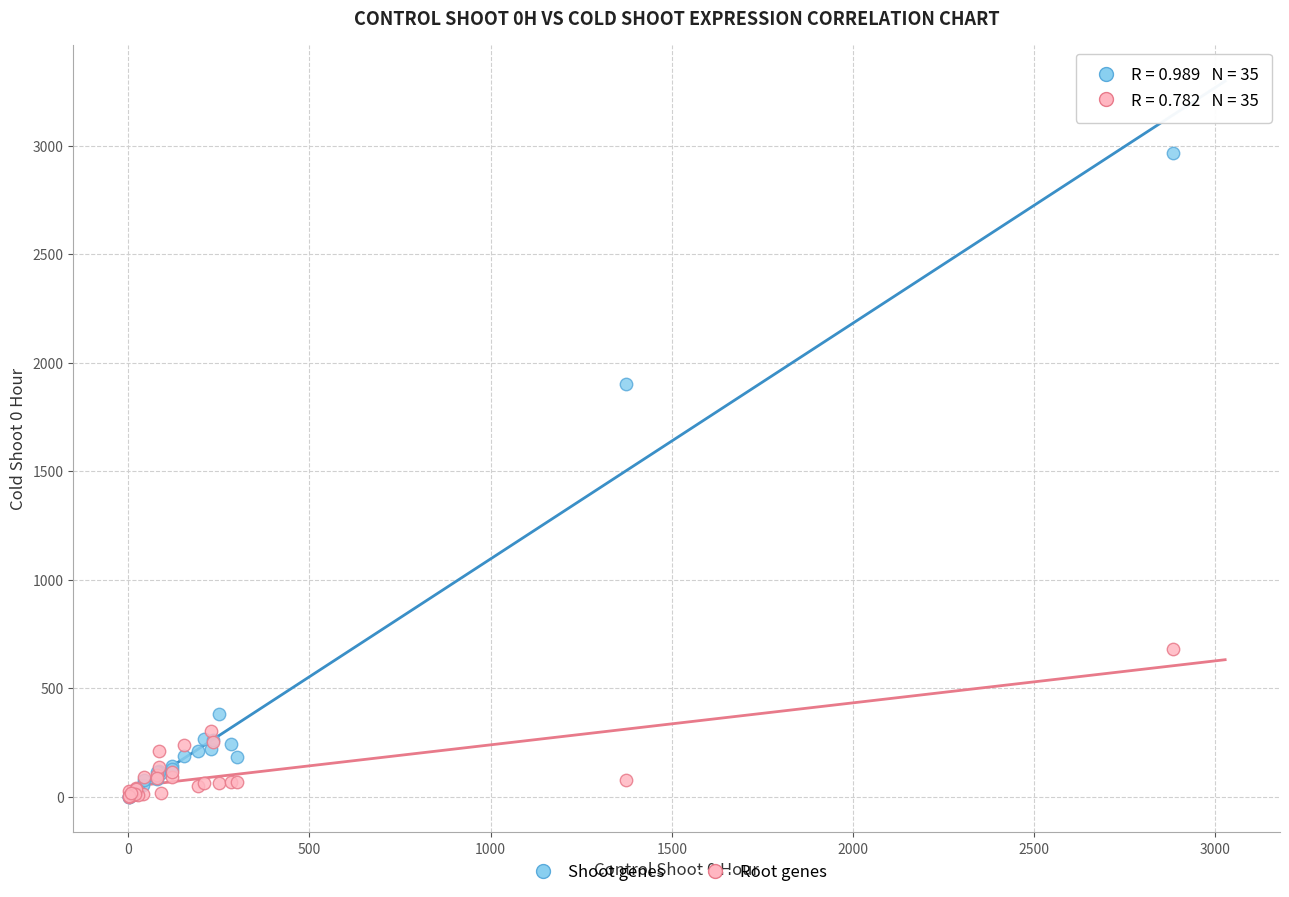

Across all series, what Y value is closest to 1482?

1901.8